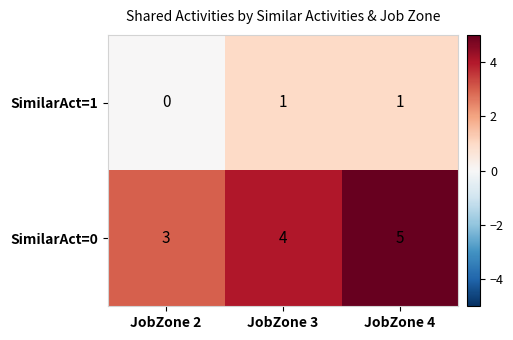

Between JobZone 2 and JobZone 4, which series saw the biggest shift?

SimilarAct=0